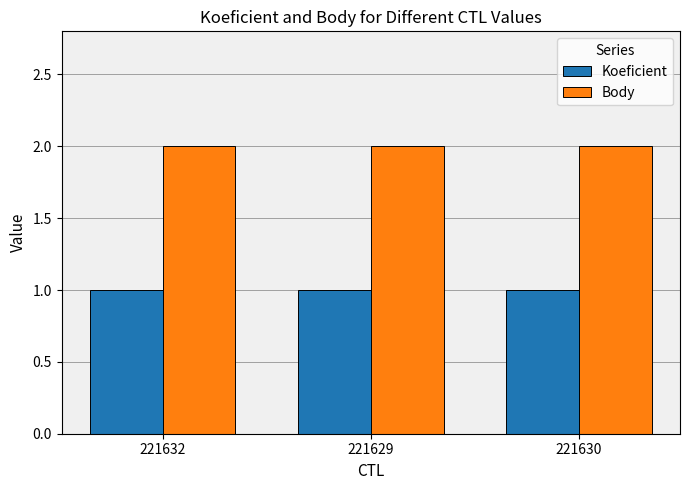

List the series in order of their overall mean, lowest first.

Koeficient, Body